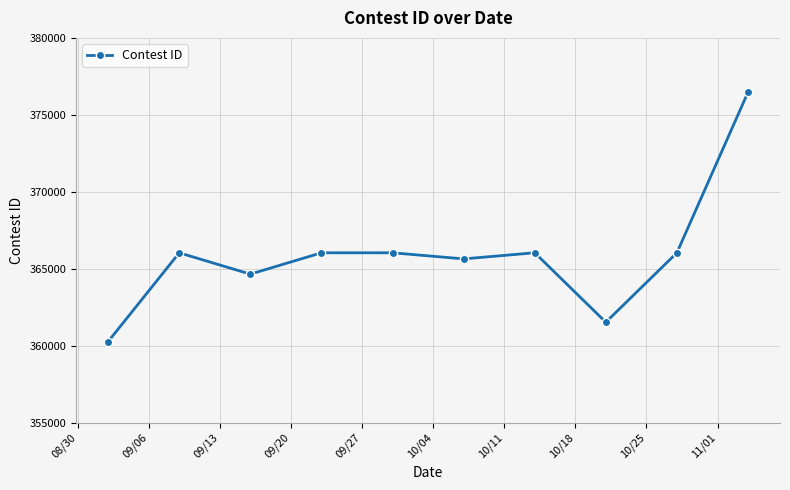

What is the sum of all values?

3658760